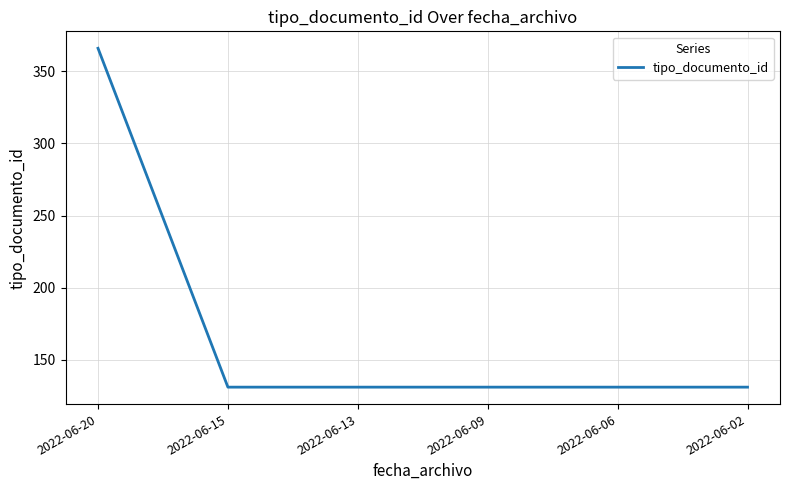

How many distinct data groups are displayed?

1